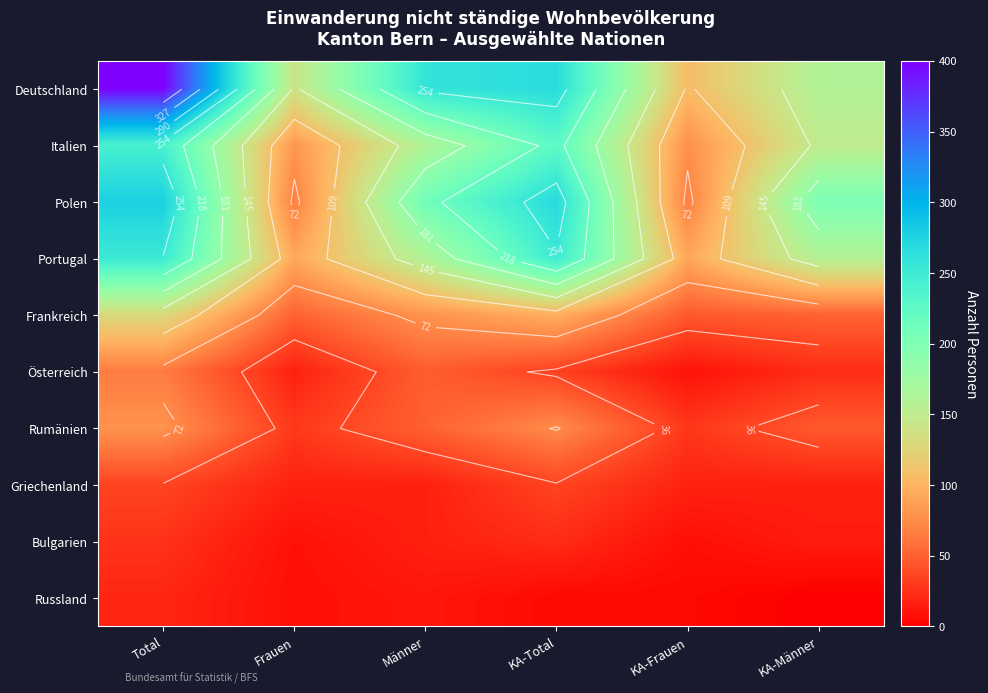

Which series has the largest range (max minus min)?

Deutschland